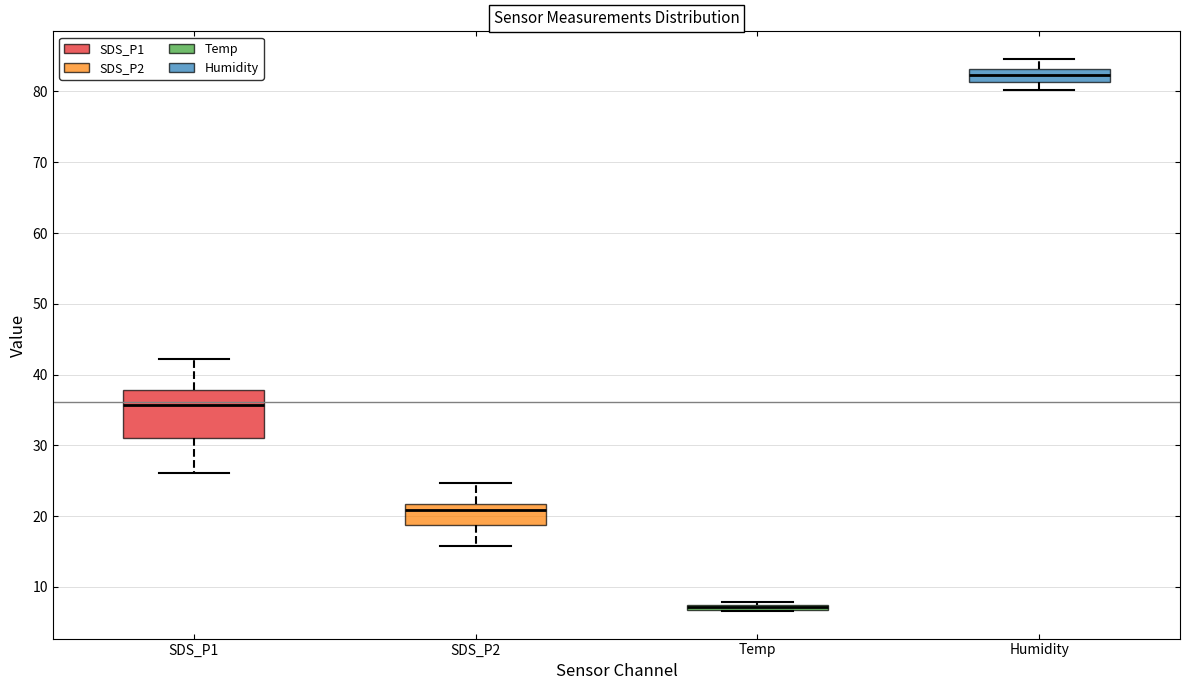

Where is the lower edge of the box for Temp on the y-axis? The values are not printed on the chart, so give them approximately, as read against the axis.

7